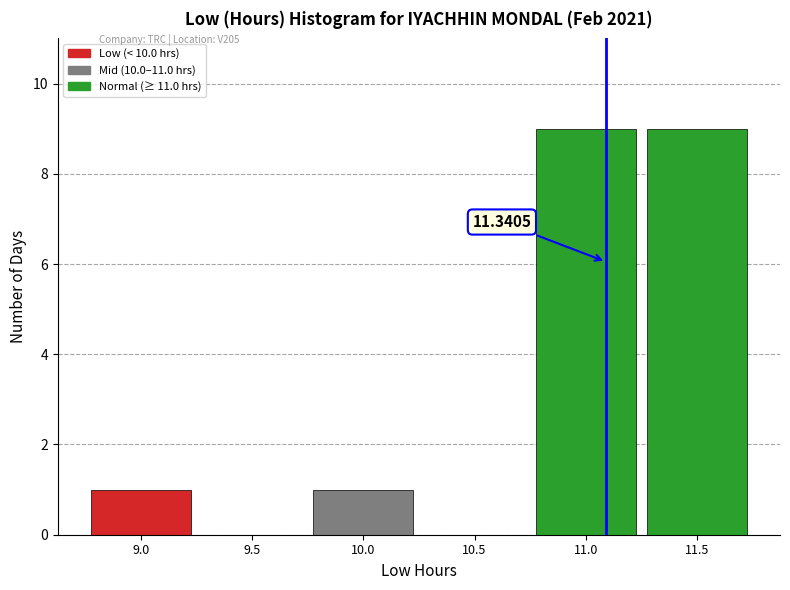

What is the change in value from 9.5 to 10.0?

+1